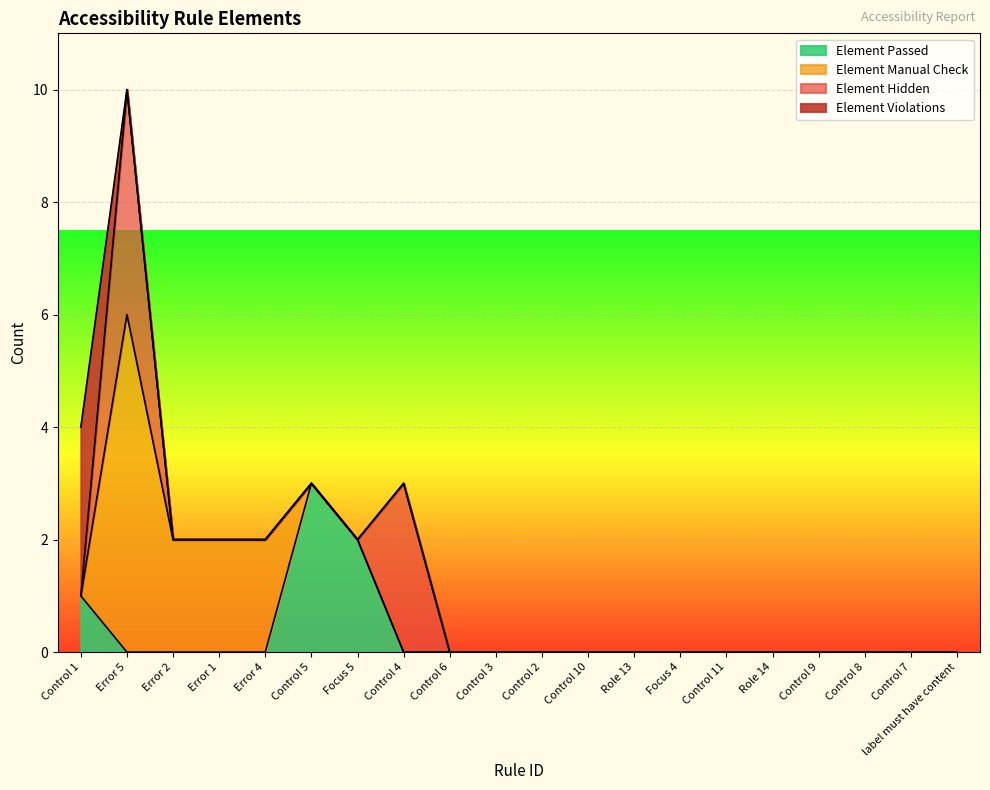

Reading left to right, extract all data points from this chart.

Element Passed: Control 1=1	Error 5=0	Error 2=0	Error 1=0	Error 4=0	Control 5=3	Focus 5=2	Control 4=0	Control 6=0	Control 3=0	Control 2=0	Control 10=0	Role 13=0	Focus 4=0	Control 11=0	Role 14=0	Control 9=0	Control 8=0	Control 7=0	label must have content=0
Element Manual Check: Control 1=0	Error 5=6	Error 2=2	Error 1=2	Error 4=2	Control 5=0	Focus 5=0	Control 4=0	Control 6=0	Control 3=0	Control 2=0	Control 10=0	Role 13=0	Focus 4=0	Control 11=0	Role 14=0	Control 9=0	Control 8=0	Control 7=0	label must have content=0
Element Hidden: Control 1=0	Error 5=4	Error 2=0	Error 1=0	Error 4=0	Control 5=0	Focus 5=0	Control 4=3	Control 6=0	Control 3=0	Control 2=0	Control 10=0	Role 13=0	Focus 4=0	Control 11=0	Role 14=0	Control 9=0	Control 8=0	Control 7=0	label must have content=0
Element Violations: Control 1=3	Error 5=0	Error 2=0	Error 1=0	Error 4=0	Control 5=0	Focus 5=0	Control 4=0	Control 6=0	Control 3=0	Control 2=0	Control 10=0	Role 13=0	Focus 4=0	Control 11=0	Role 14=0	Control 9=0	Control 8=0	Control 7=0	label must have content=0